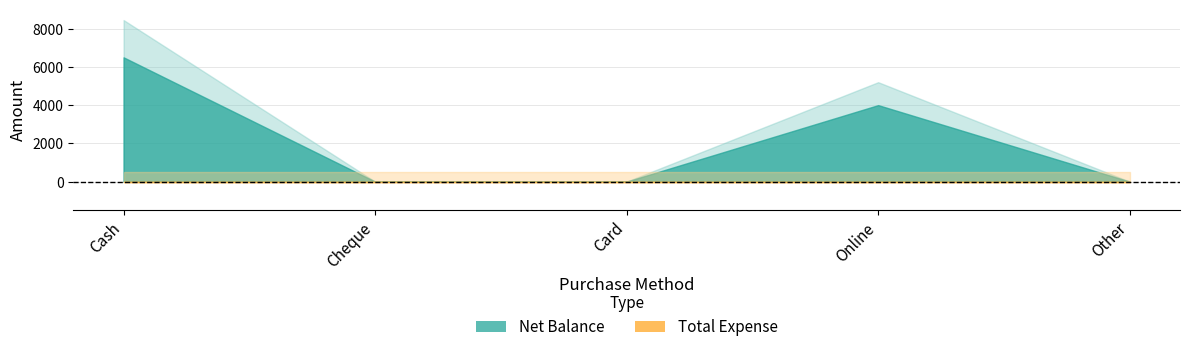

What position from the left is Card?

3